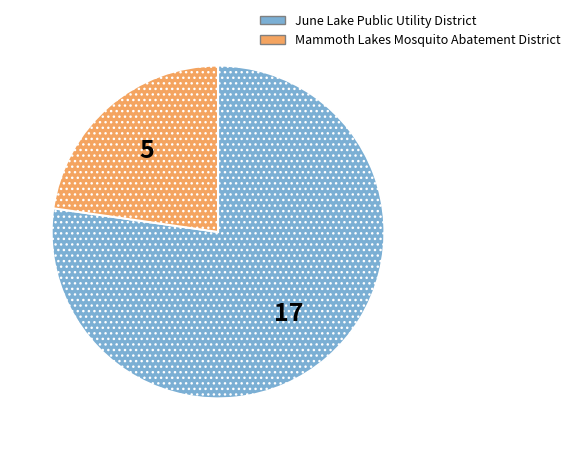

Which has a higher value, Mammoth Lakes Mosquito Abatement District or June Lake Public Utility District?

June Lake Public Utility District